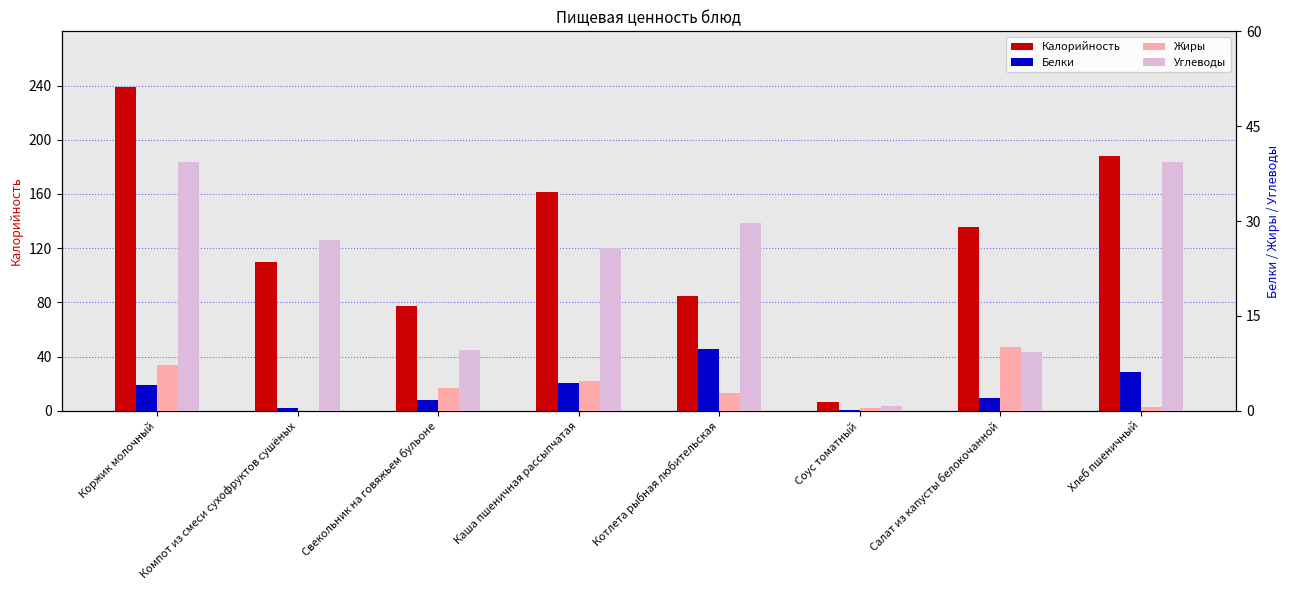

Which has a higher value, Компот из смеси сухофруктов сушёных or Котлета рыбная любительская?

Компот из смеси сухофруктов сушёных